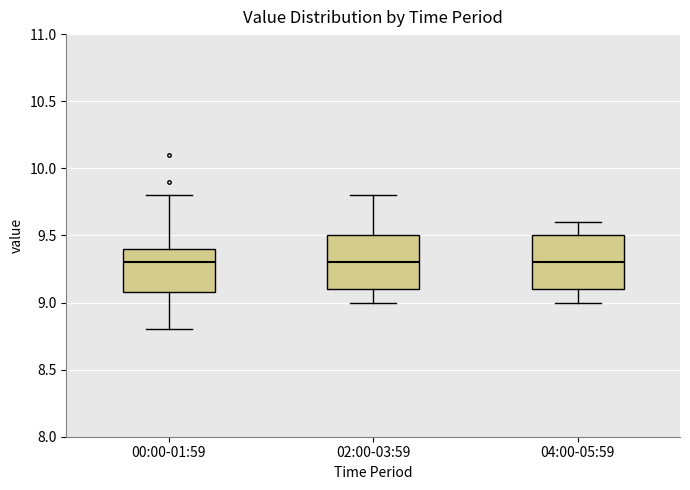

Reading left to right, read every box against the y-axis: the position of its median line, the range the box covers, and the ends of its whiskers. The values are not printed on the chart, so give them approximately, as read against the axis.

00:00-01:59: median 9.3, box 9.1 to 9.4, whiskers 8.8 to 9.8
02:00-03:59: median 9.3, box 9.1 to 9.5, whiskers 9.0 to 9.8
04:00-05:59: median 9.3, box 9.1 to 9.5, whiskers 9.0 to 9.6